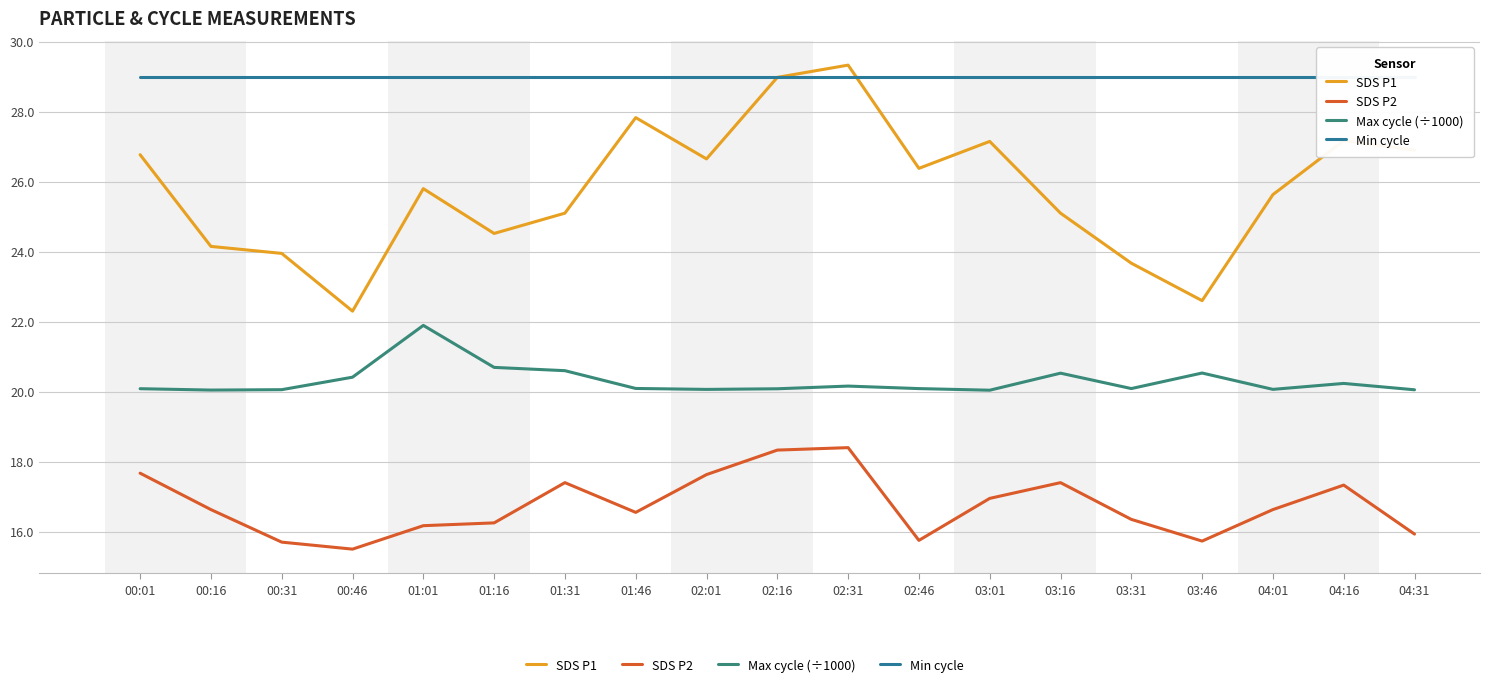

List the series in order of their overall mean, lowest first.

SDS P2, Max cycle (÷1000), SDS P1, Min cycle